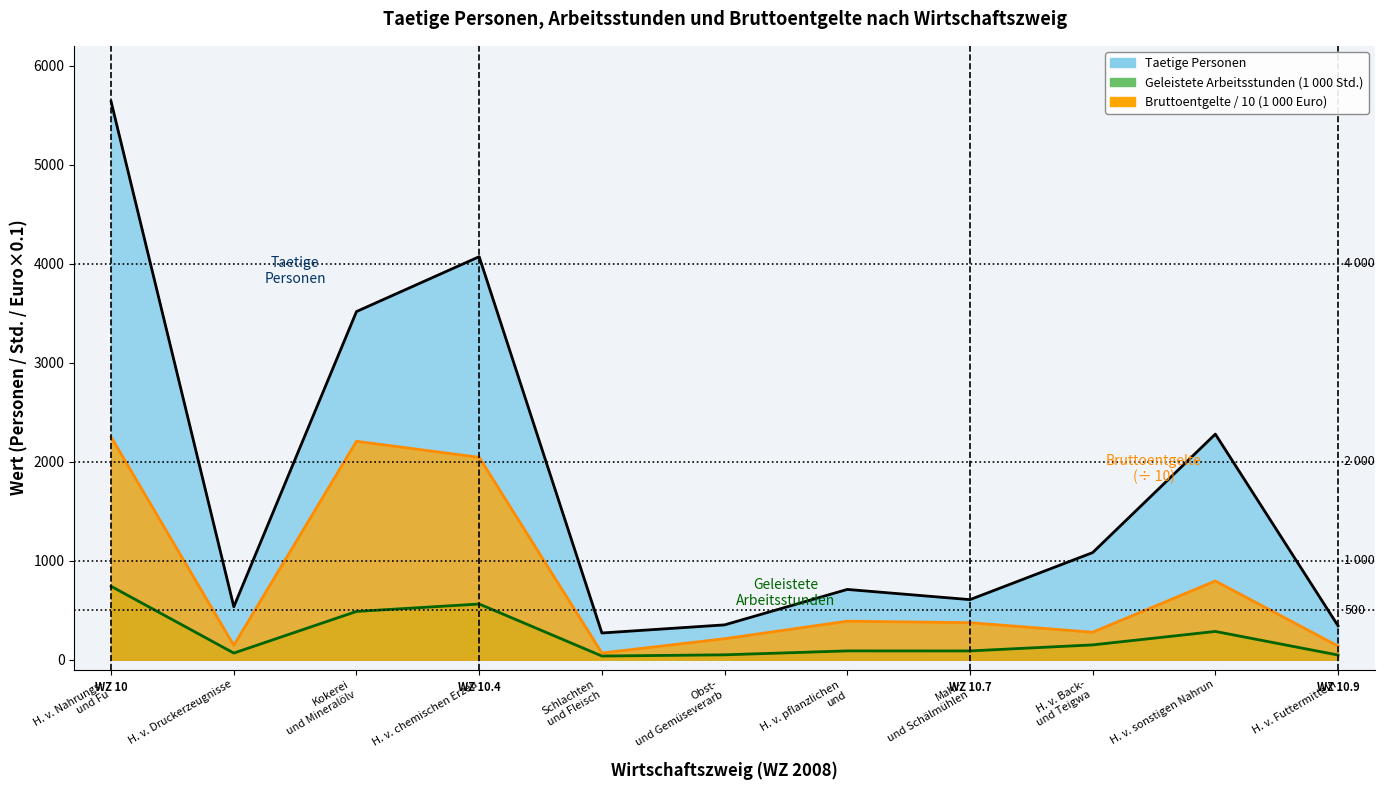

Rank the categories by value from highest to lowest.

H. v. Nahrungs- und Fu, H. v. chemischen Erzeu, Kokerei und Mineralölv, H. v. sonstigen Nahrun, H. v. Back- und Teigwa, H. v. pflanzlichen und, Mahl- und Schälmühlen, H. v. Druckerzeugnisse, Obst- und Gemüseverarb, H. v. Futtermitteln, Schlachten und Fleisch